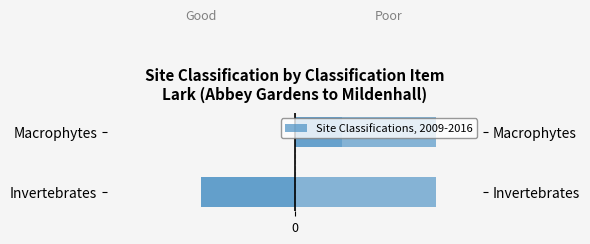

How many bars are there in each group?

3